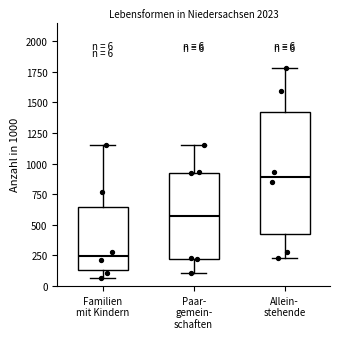

Which box is the tallest, from its lower edge to its upper edge?

Allein- stehende